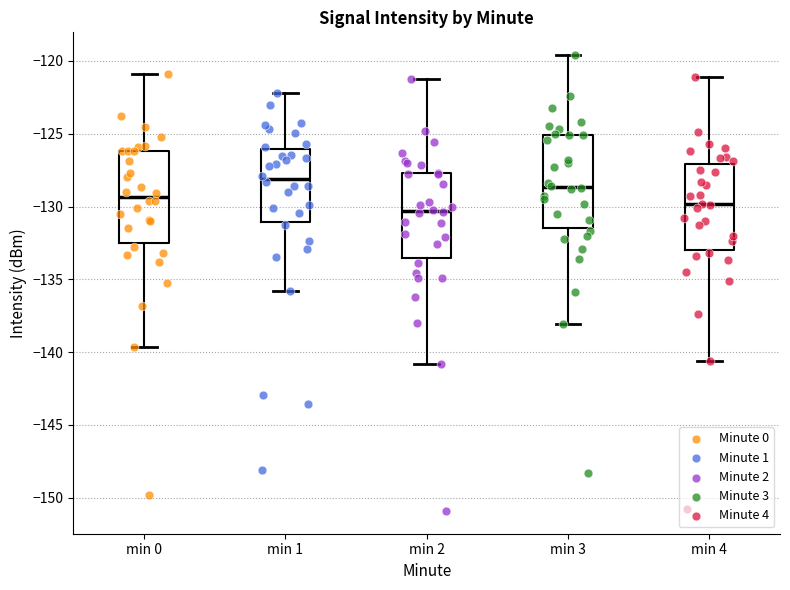

Reading left to right, read every box against the y-axis: the position of its median line, the range the box covers, and the ends of its whiskers. The values are not printed on the chart, so give them approximately, as read against the axis.

min 0: median -129.5, box -132.5 to -126.0, whiskers -139.5 to -121.0
min 1: median -128.0, box -131.0 to -126.0, whiskers -136.0 to -122.0
min 2: median -130.5, box -133.5 to -127.5, whiskers -141.0 to -121.0
min 3: median -128.5, box -131.5 to -125.0, whiskers -138.0 to -119.5
min 4: median -130.0, box -133.0 to -127.0, whiskers -140.5 to -121.0